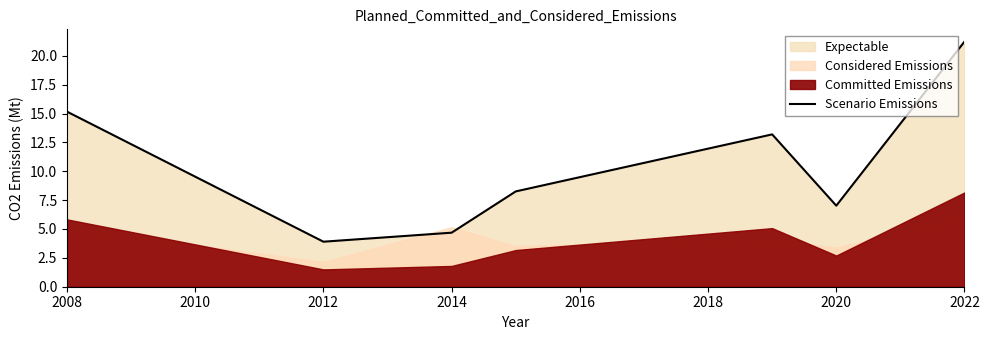

The value of Scenario Emissions at 2008 is 15.2. True or false?

True